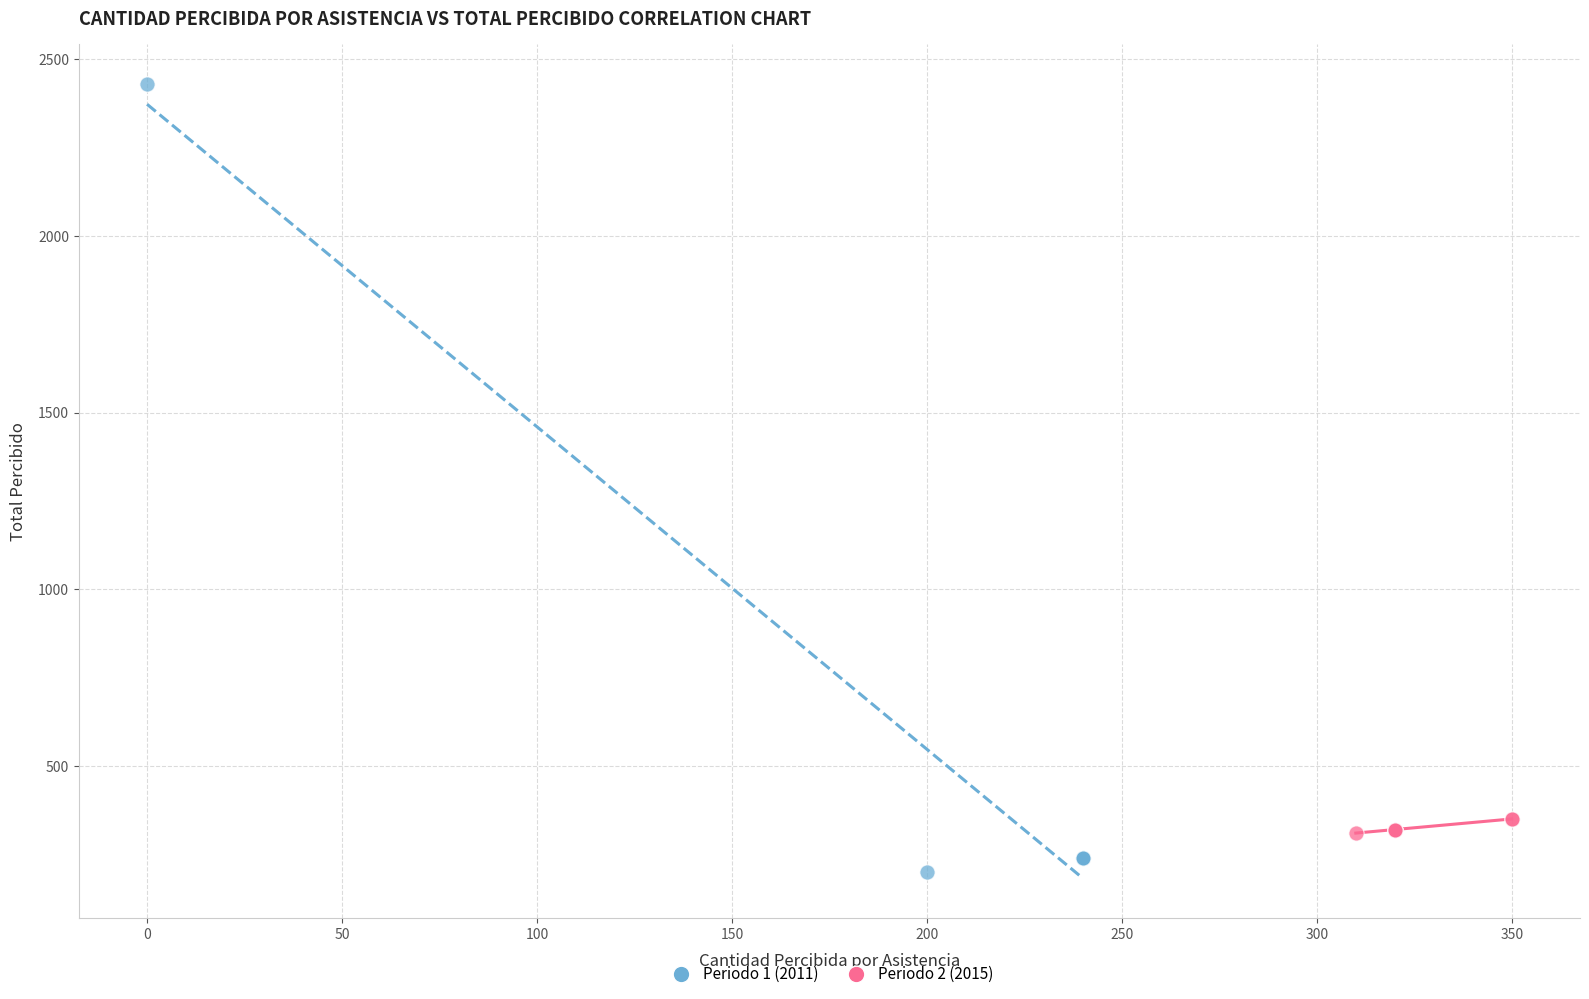

Which series has the largest Y range (max minus min)?

Periodo 1 (2011)